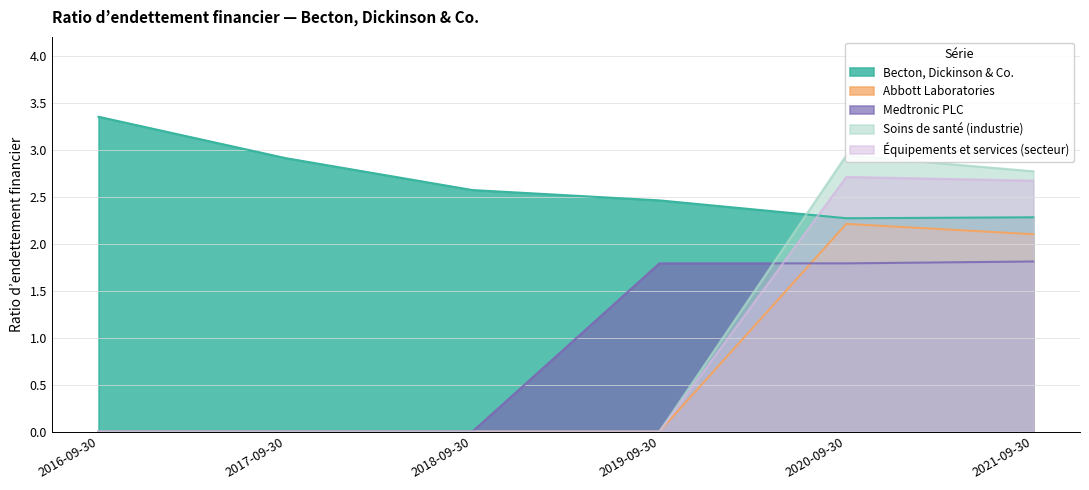

At which label does Abbott Laboratories reach its minimum?

2016-09-30